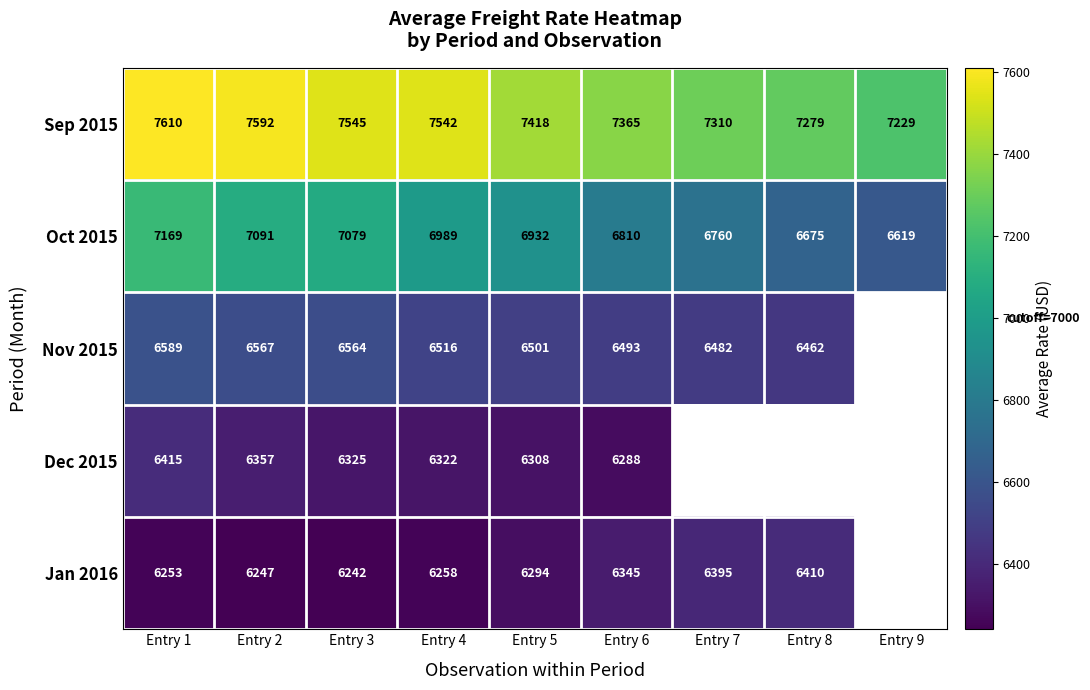

The Dec 2015 series shows 8227.6 at Entry 3. True or false?

False